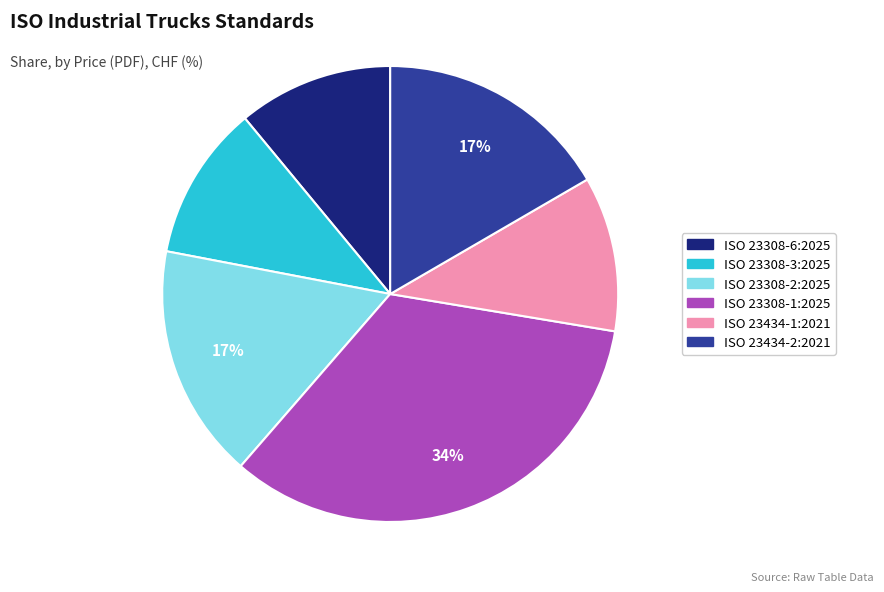

To the nearest percent, what is the combined percentage of ISO 23434-1:2021 and ISO 23308-1:2025?

45%